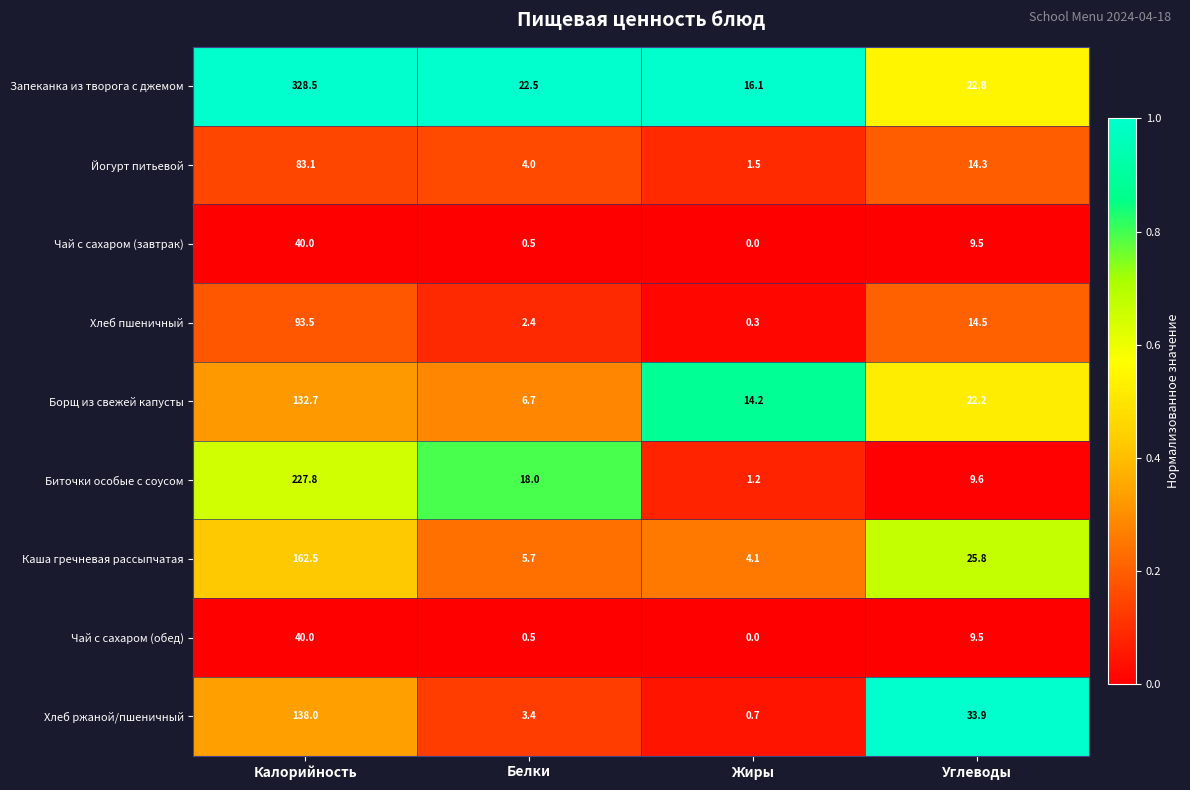

List the labels in order of Йогурт питьевой value, largest first.

Калорийность, Углеводы, Белки, Жиры